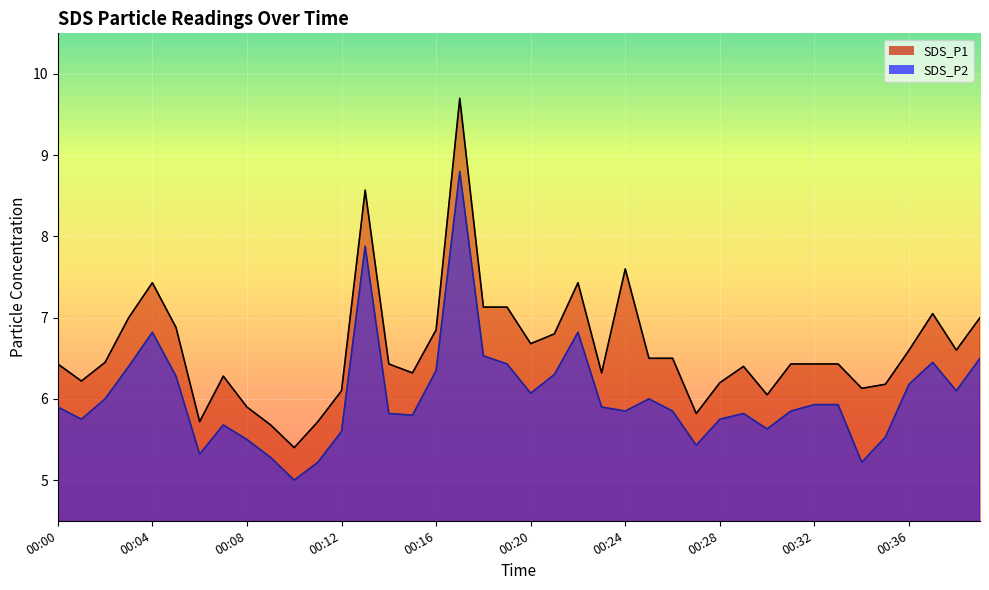

How many interior local valleys does the SDS_P2 series have?

10